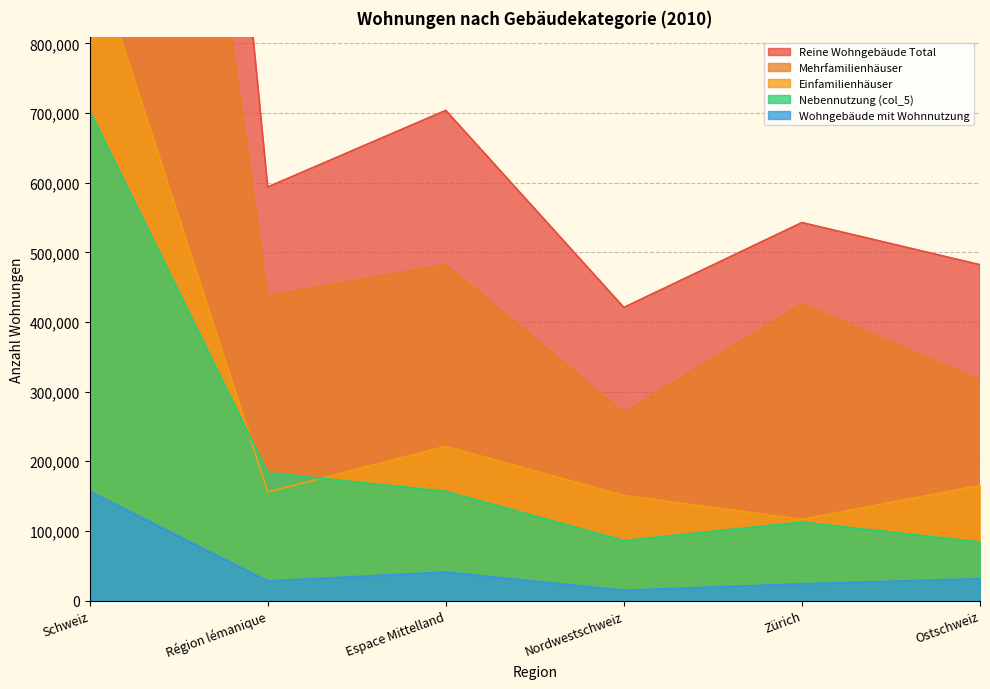

True or false: Nebennutzung (col_5) and Mehrfamilienhäuser intersect in this chart.

False